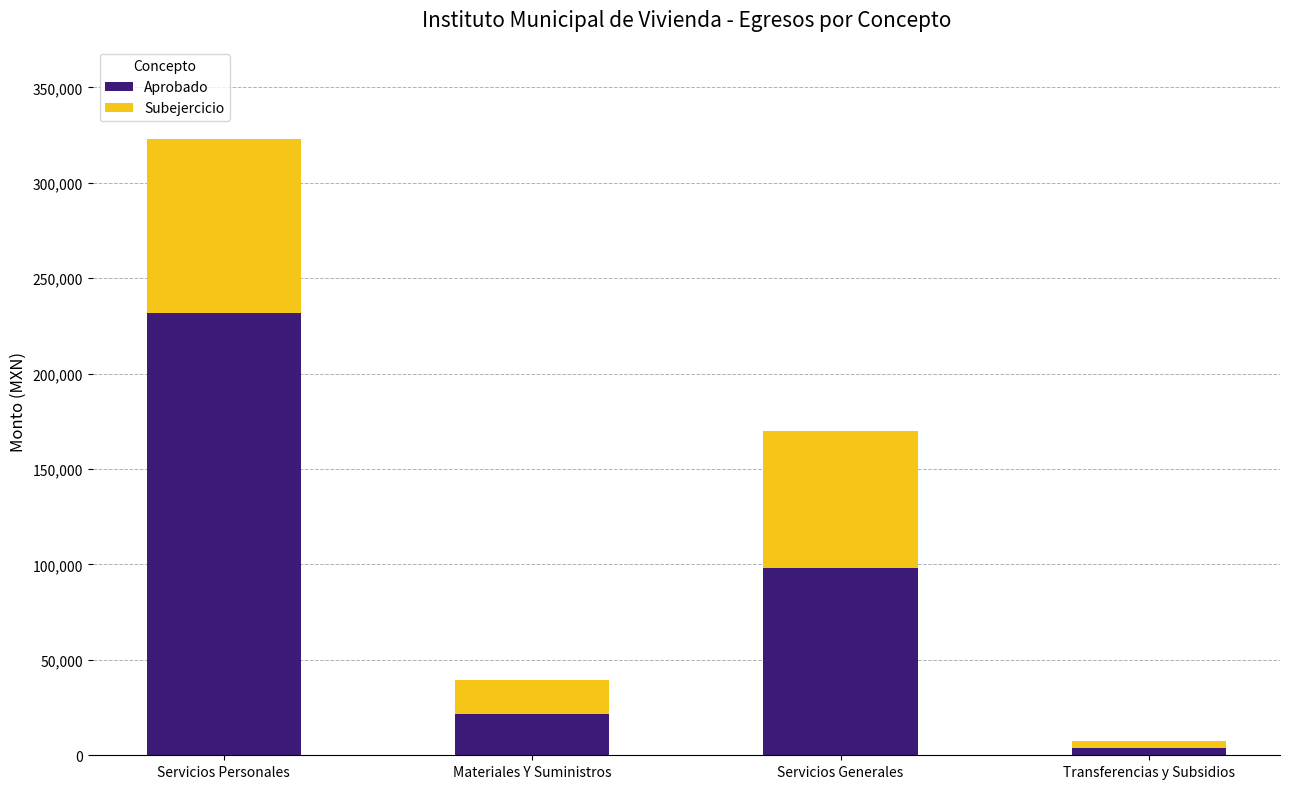

What is the total value across all series at Servicios Generales?

169685.1